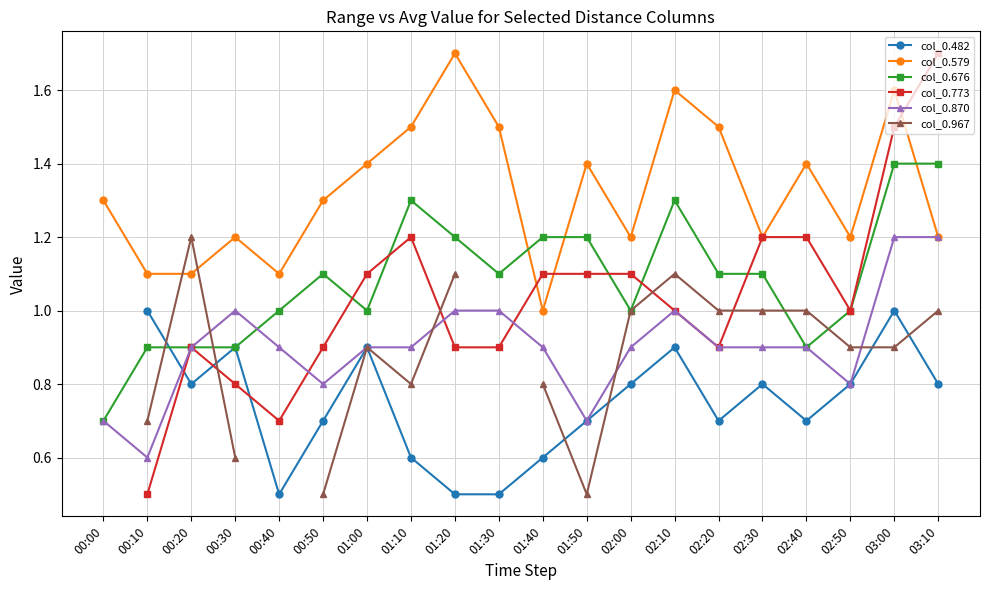

What is the maximum value for col_0.579?

1.7